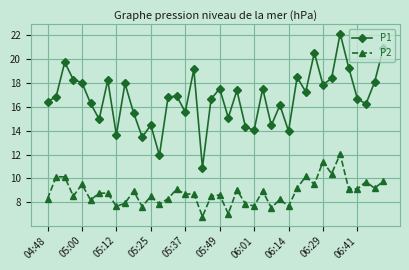

What is the value of the P1 point at the 10th from the left?

17.9